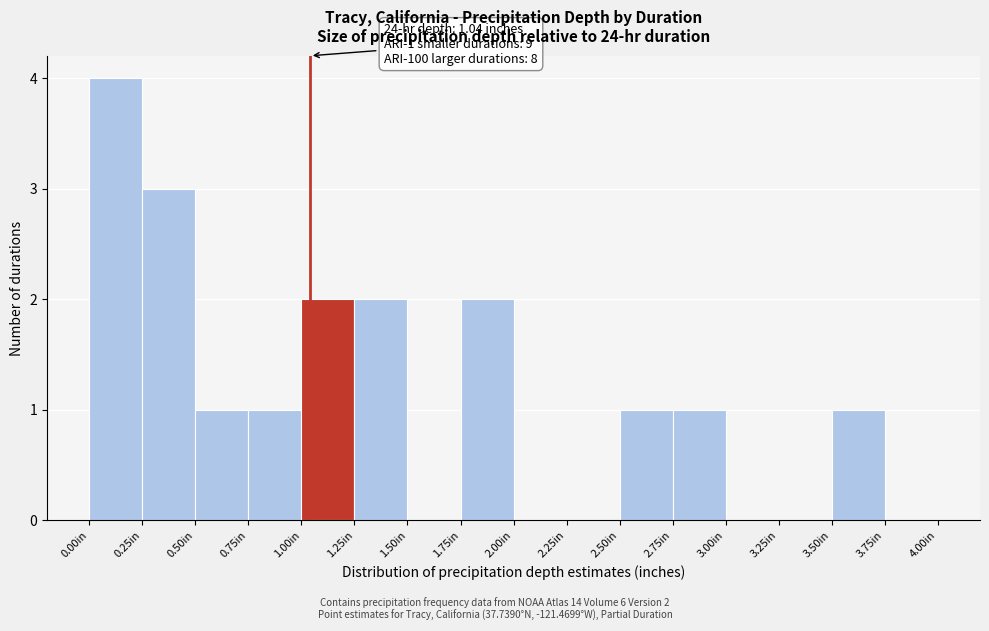

Which range on the x-axis has the tallest bar?

0.00 to 0.25